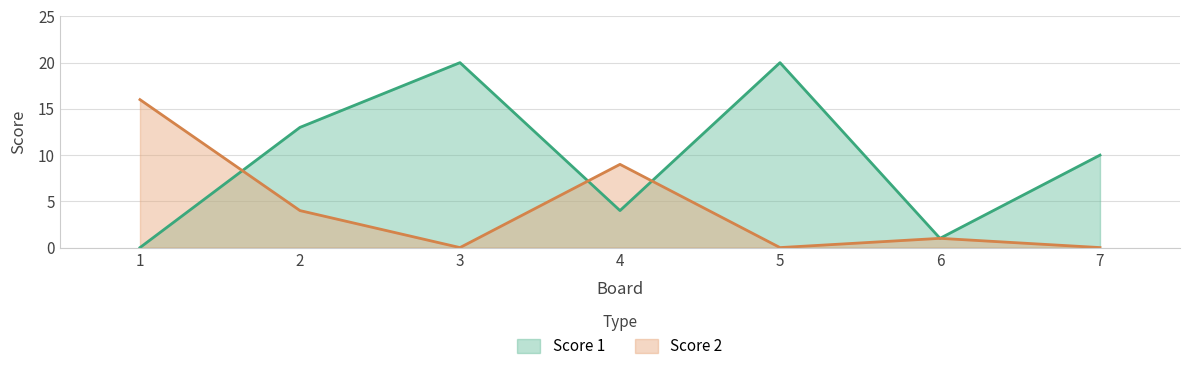

At which category does Score 2 reach its first local peak?

4